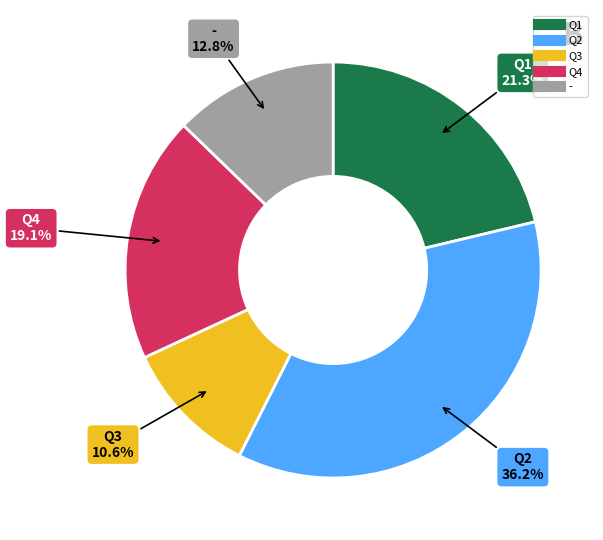

Which slice is the largest?

Q2